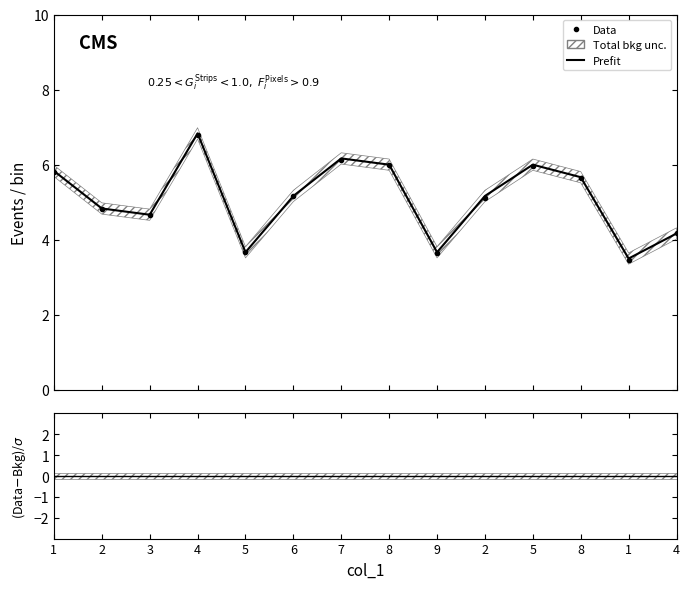

What is the maximum value shown in the chart?

6.8